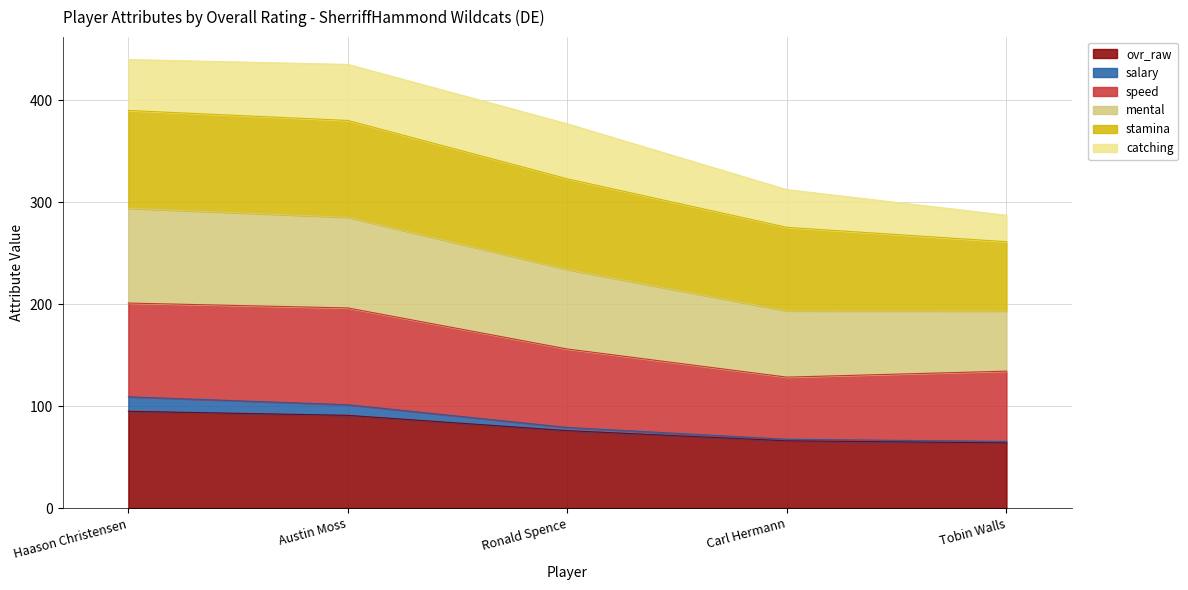

True or false: ovr_raw has a value of 95.0 at Haason Christensen.

True